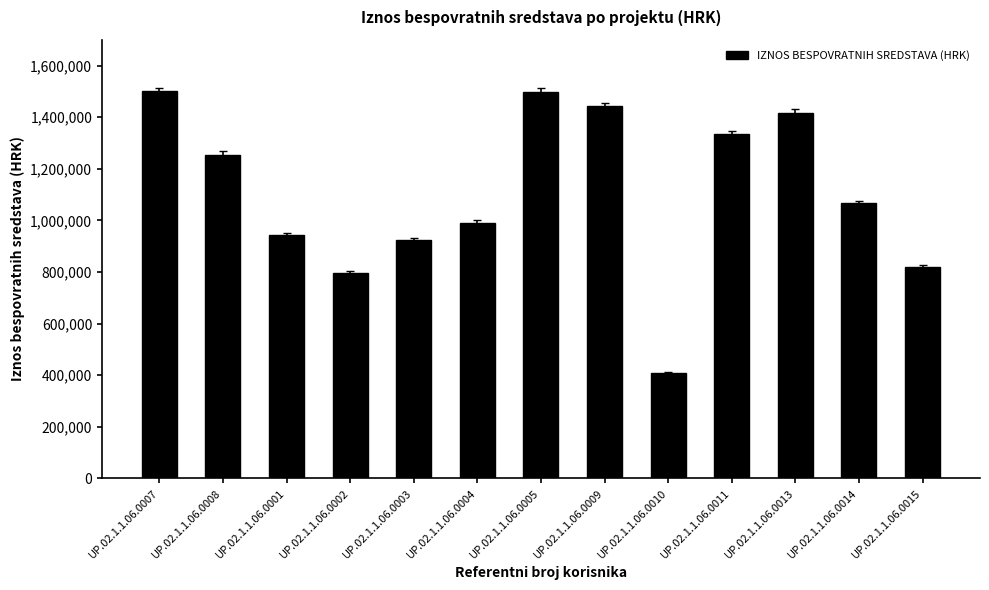

How many distinct data groups are displayed?

1